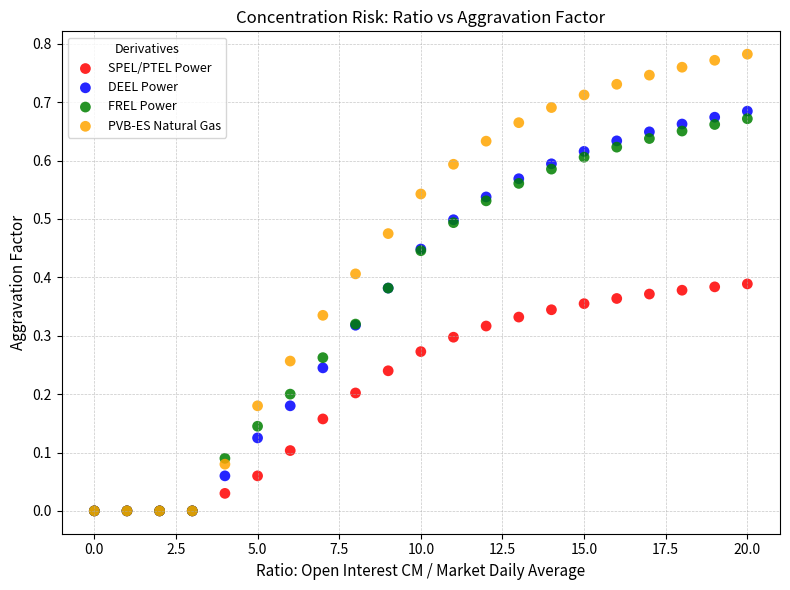

What are all the series names shown in the legend?

SPEL/PTEL Power, DEEL Power, FREL Power, PVB-ES Natural Gas